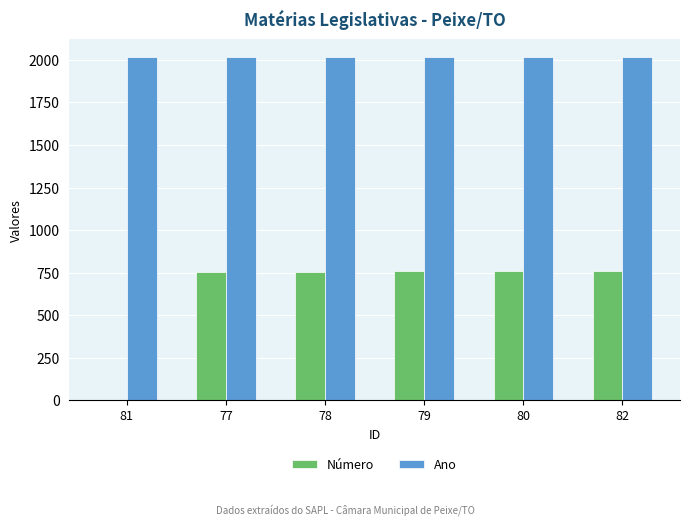

Is the value of Ano at 80 greater than the value of Número at 78?

Yes